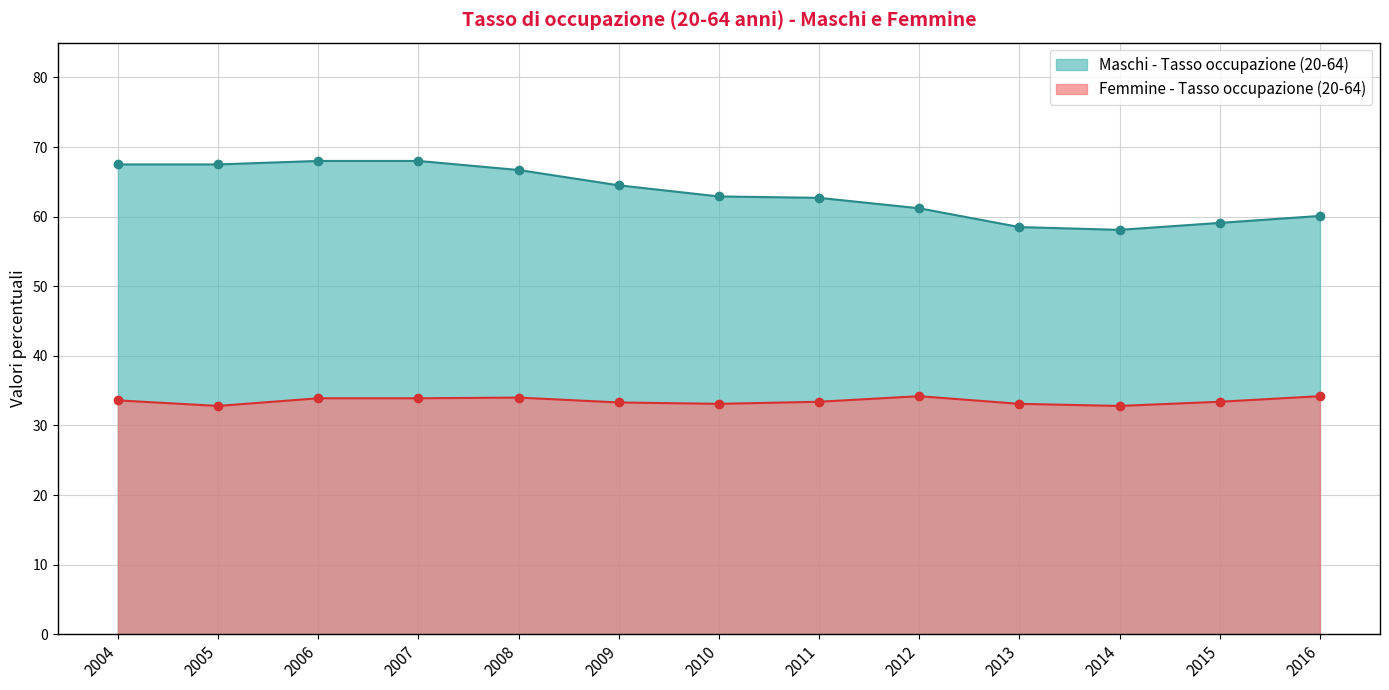

Count the number of categories in the chart.

13